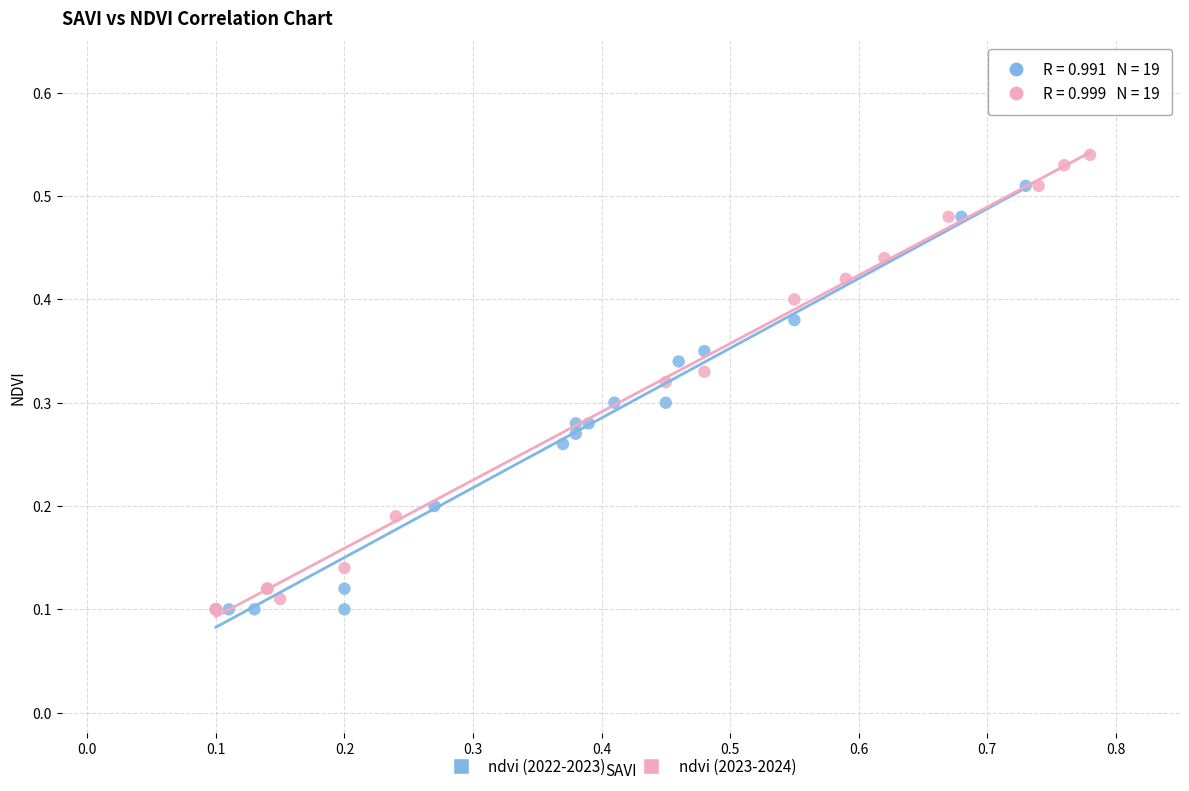

What are all the series names shown in the legend?

ndvi (2022-2023), ndvi (2023-2024)